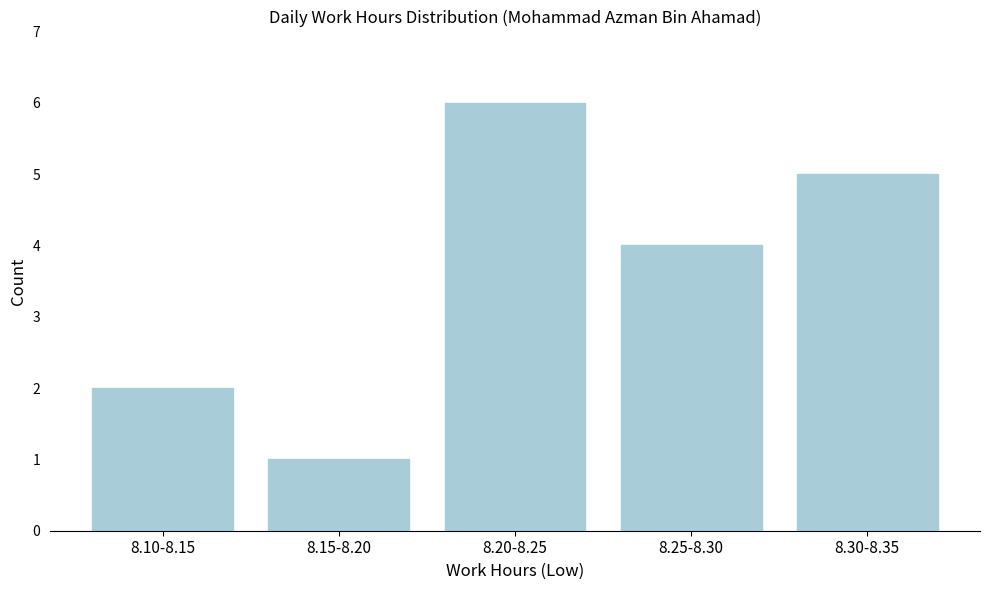

Reading left to right, list all the values displayed in this chart.

8.10-8.15=2	8.15-8.20=1	8.20-8.25=6	8.25-8.30=4	8.30-8.35=5